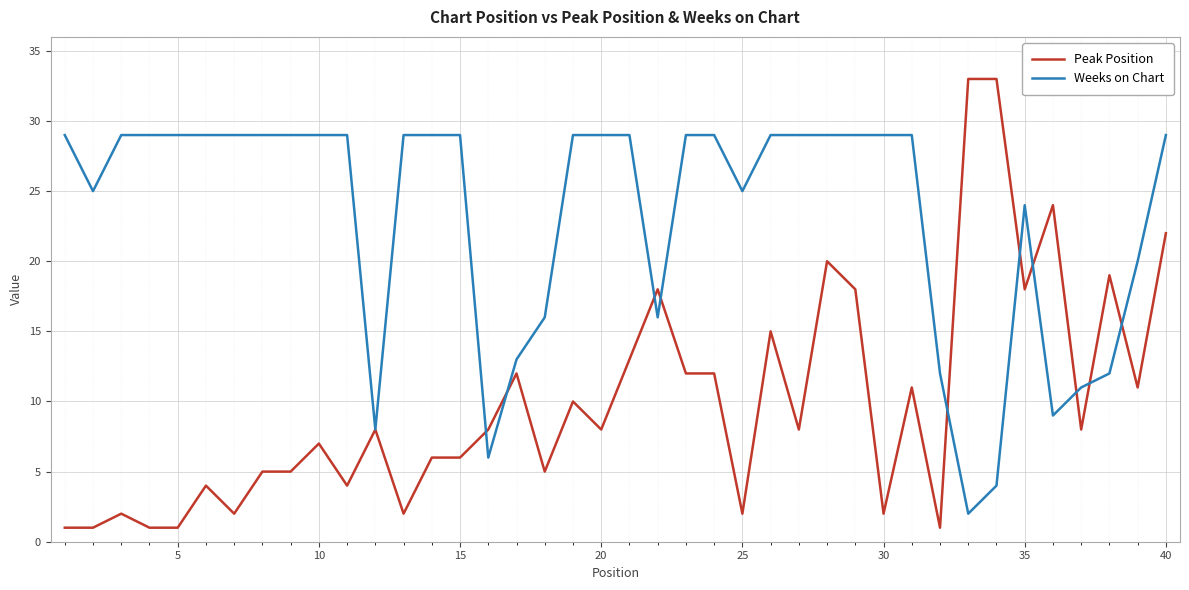

Reading right to left, what are all the values shown in this chart?

Peak Position: 22	11	19	8	24	18	33	33	1	11	2	18	20	8	15	2	12	12	18	13	8	10	5	12	8	6	6	2	8	4	7	5	5	2	4	1	1	2	1	1
Weeks on Chart: 29	20	12	11	9	24	4	2	12	29	29	29	29	29	29	25	29	29	16	29	29	29	16	13	6	29	29	29	8	29	29	29	29	29	29	29	29	29	25	29